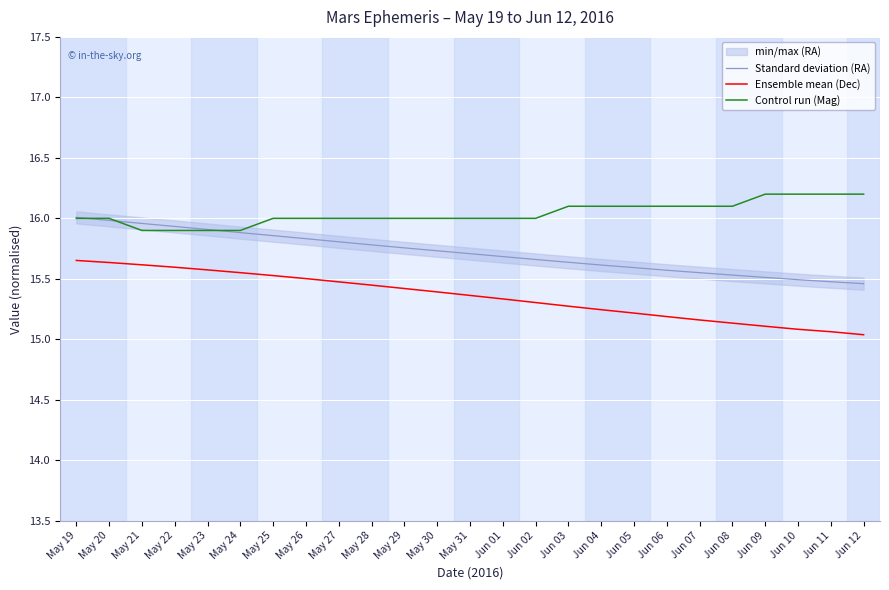

At May 21, list the series in order from smallest to largest.

Ensemble mean (Dec), Control run (Mag), Standard deviation (RA)